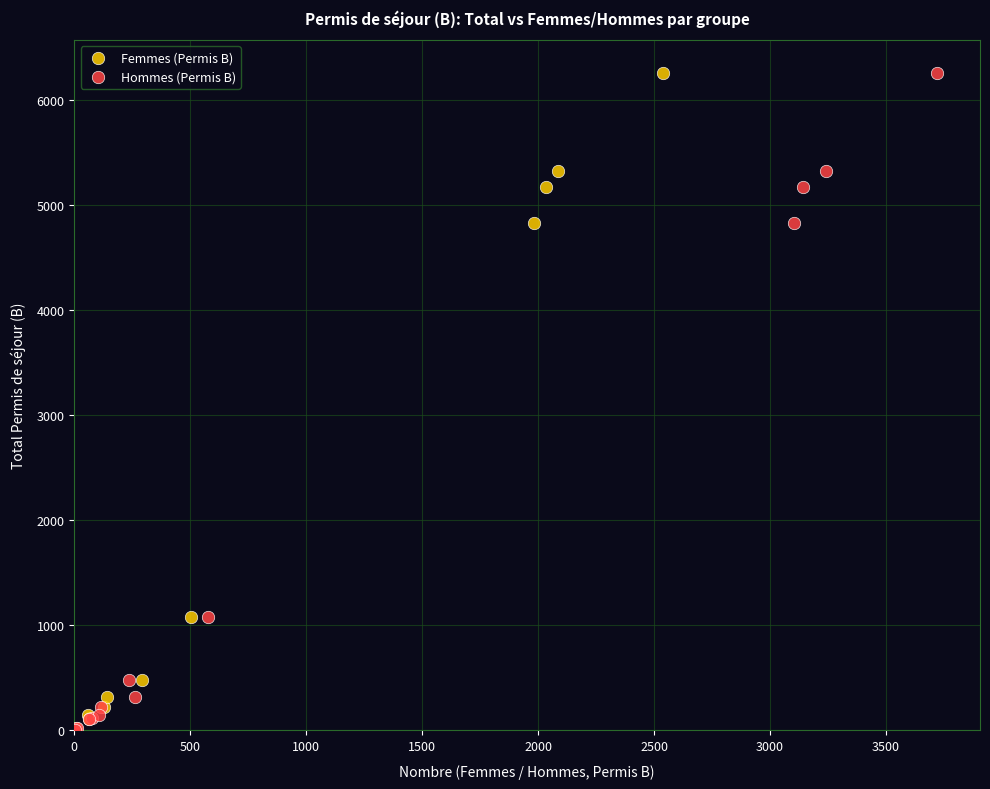

What are all the series names shown in the legend?

Femmes (Permis B), Hommes (Permis B)